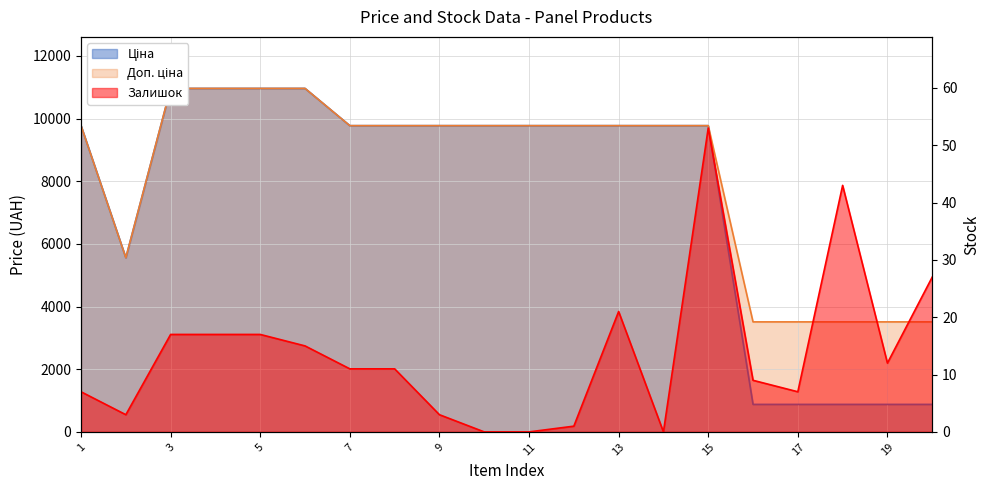

True or false: Ціна and Залишок cross at least once.

False